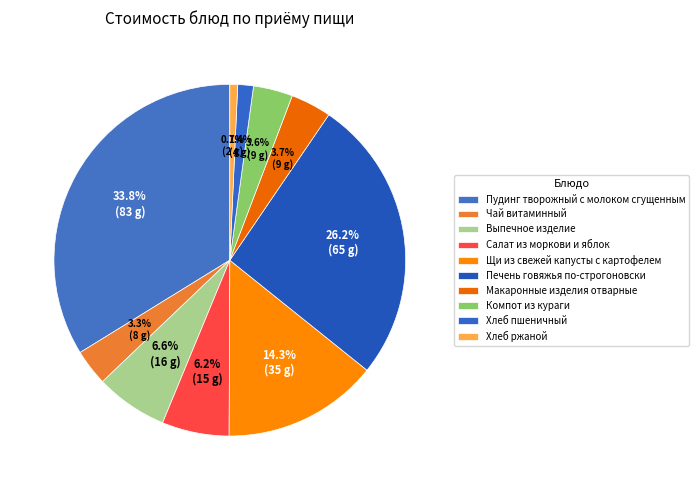

How many slices are in this pie chart?

10